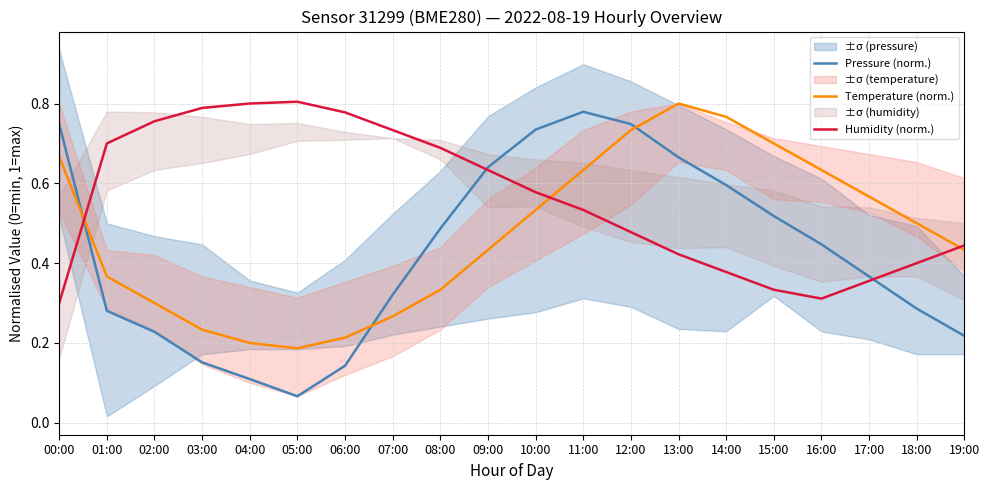

At which label does Temperature (norm.) reach its peak?

13:00